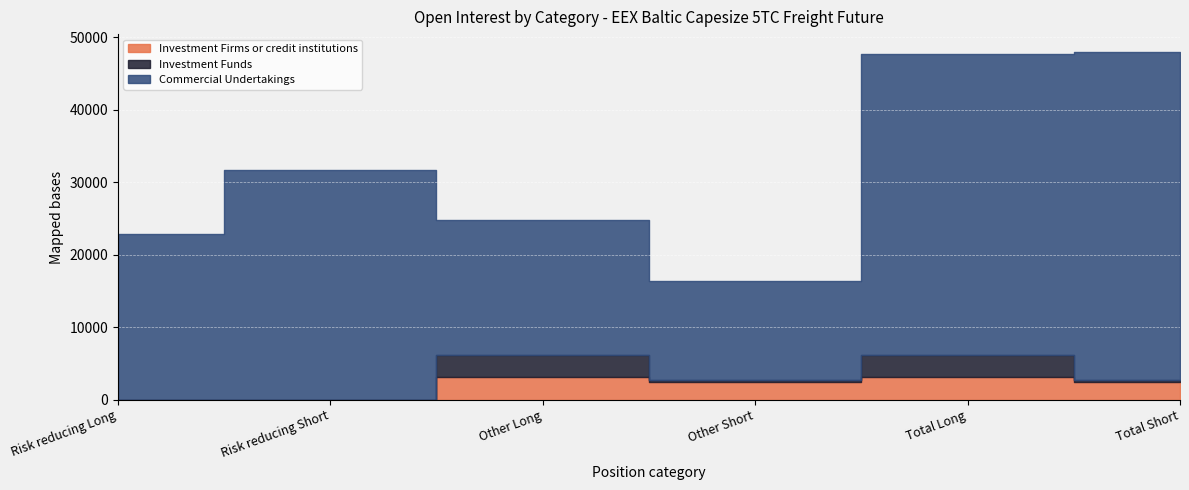

True or false: Investment Firms or credit institutions and Commercial Undertakings cross at least once.

False